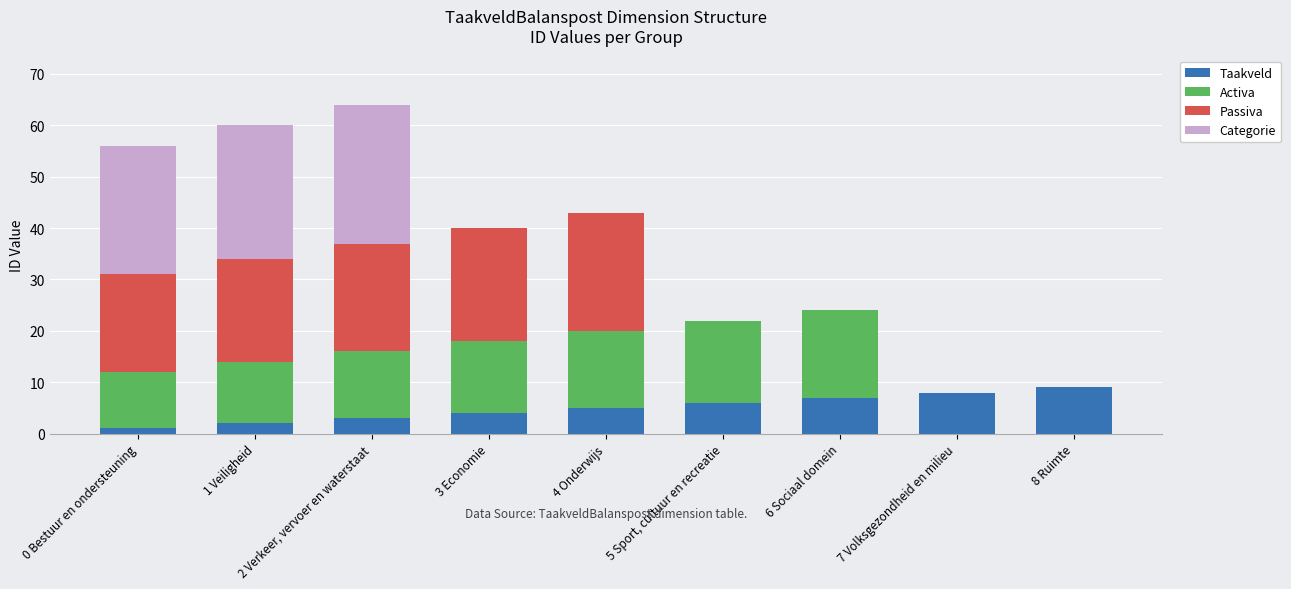

The Taakveld series shows 6 at 5 Sport, cultuur en recreatie. True or false?

True